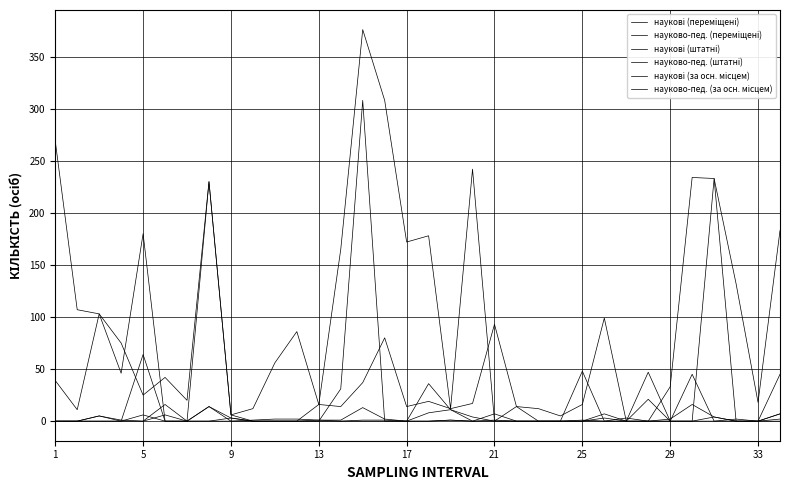

Does the chart have visible grid lines?

Yes